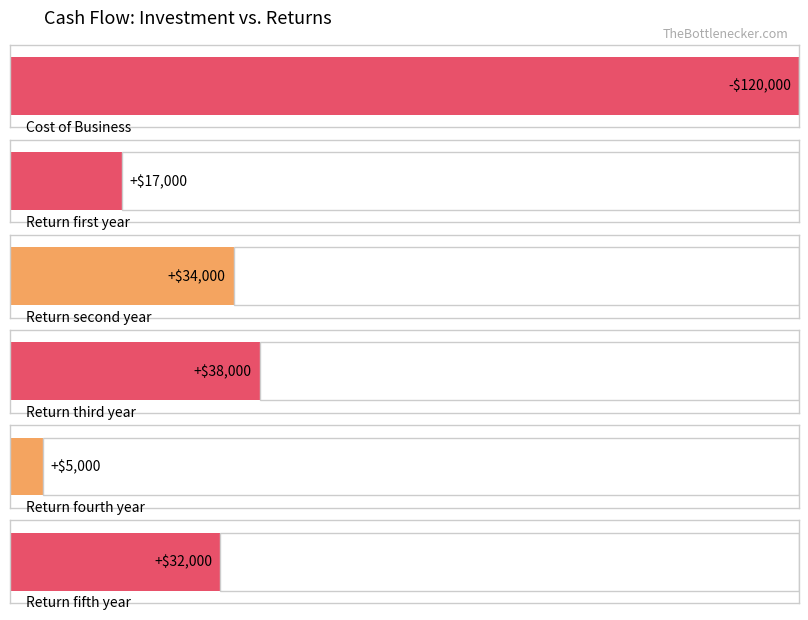

How many negative values are there?

1